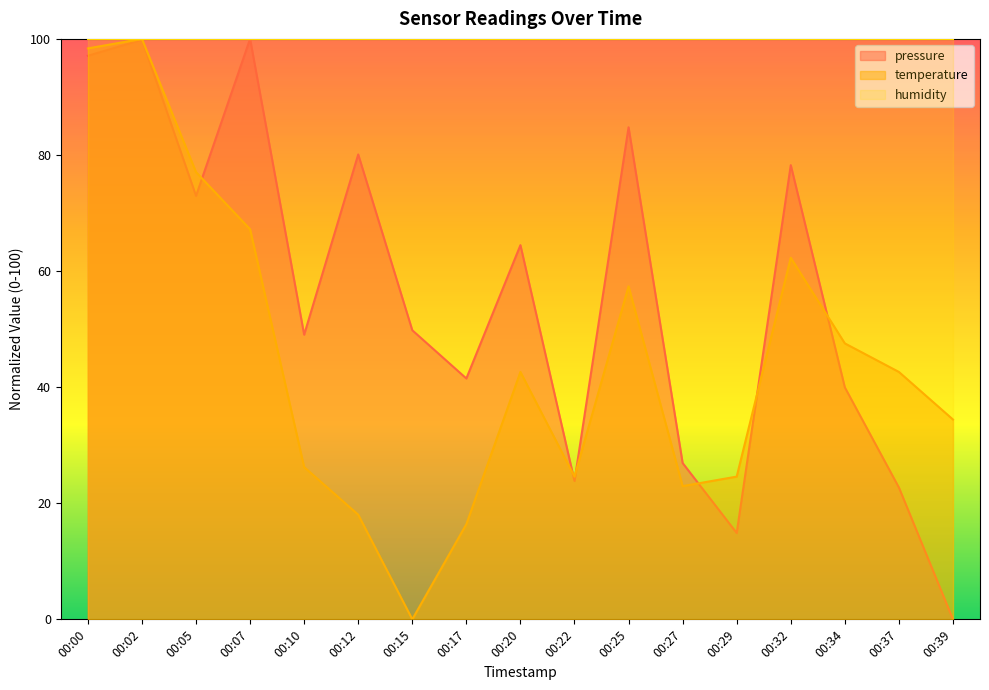

Reading left to right, what are all the values shown in this chart?

pressure: 97.1	99.8	73.0	100.0	49.0	80.1	49.8	41.5	64.5	23.8	84.8	26.9	14.9	78.3	40.0	22.7	0.0
temperature: 98.4	100.0	77.0	67.2	26.2	18.0	0.0	16.4	42.6	24.6	57.4	23.0	24.6	62.3	47.5	42.6	34.4